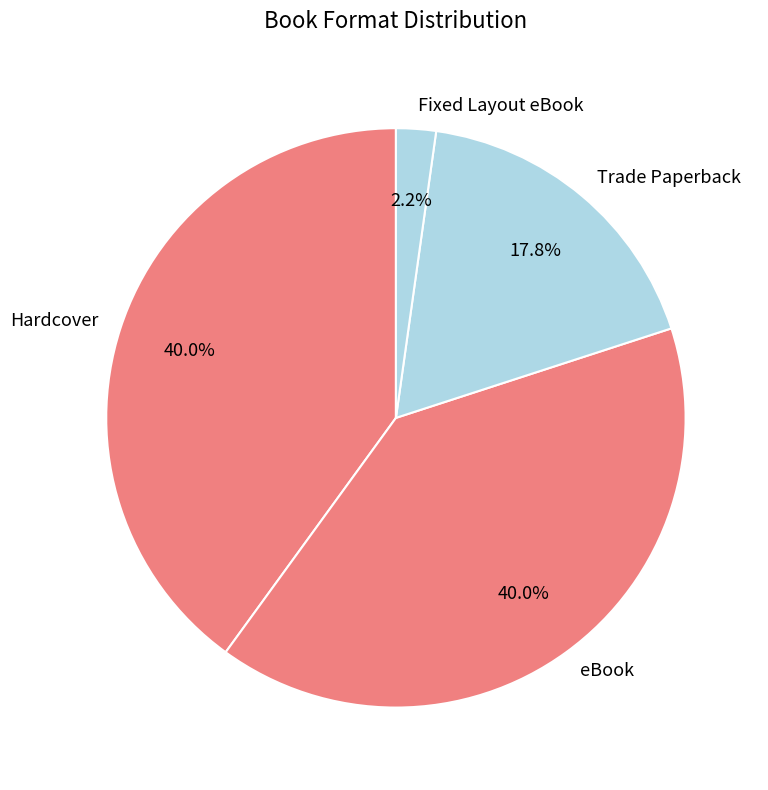

To the nearest percent, what percentage of the pie is Hardcover?

40%